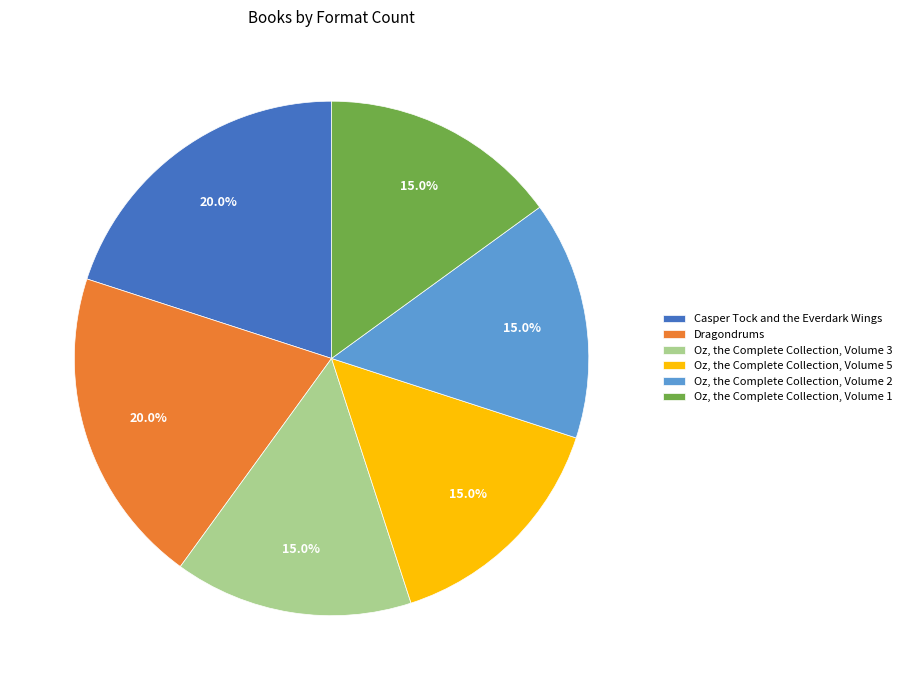

Is there any slice that represents more than half of the pie?

No